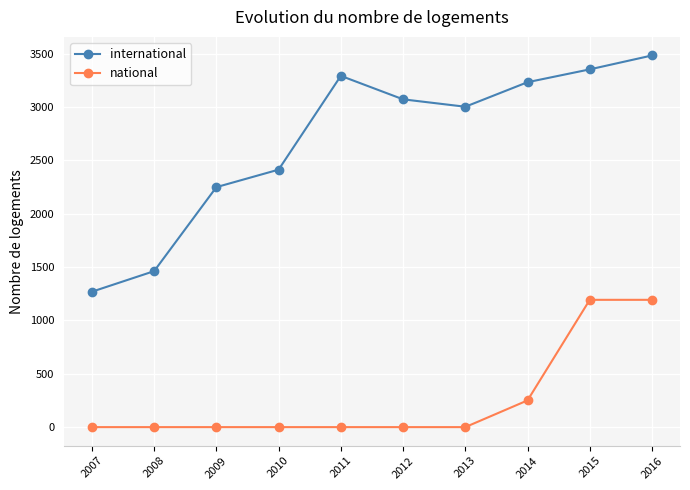

What is the value of the national point at the 9th from the left?

1193.0